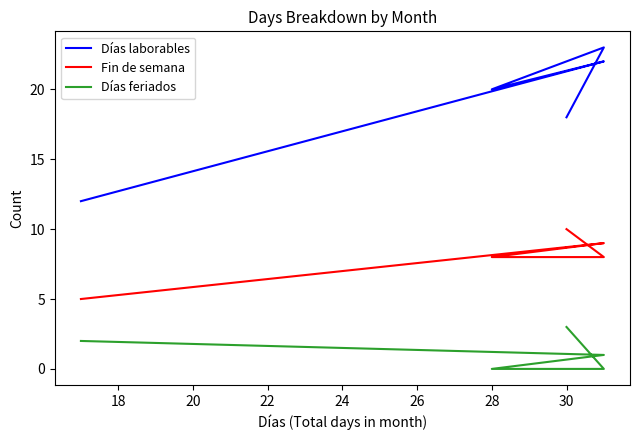

True or false: Fin de semana and Días laborables cross at least once.

False